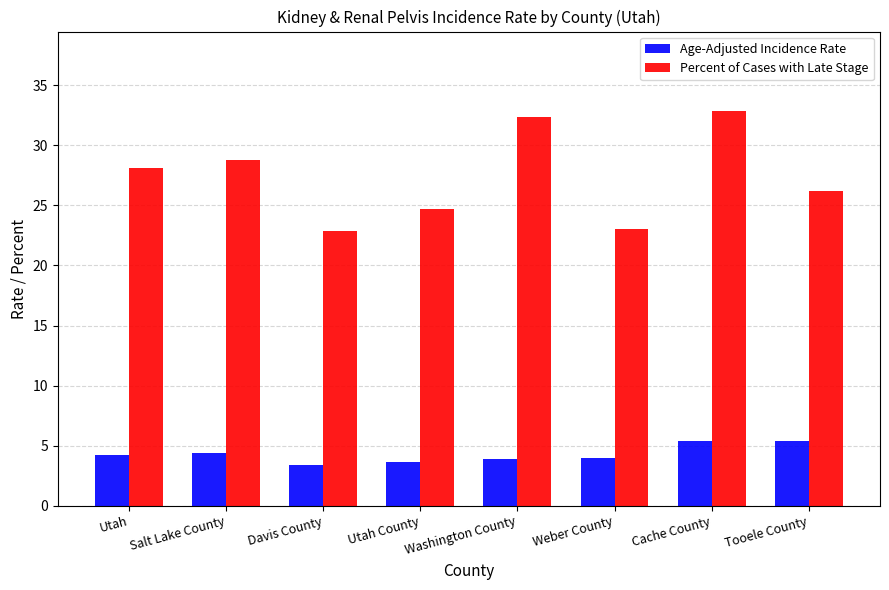

Count the Age-Adjusted Incidence Rate values in the range 3 to 5.

6